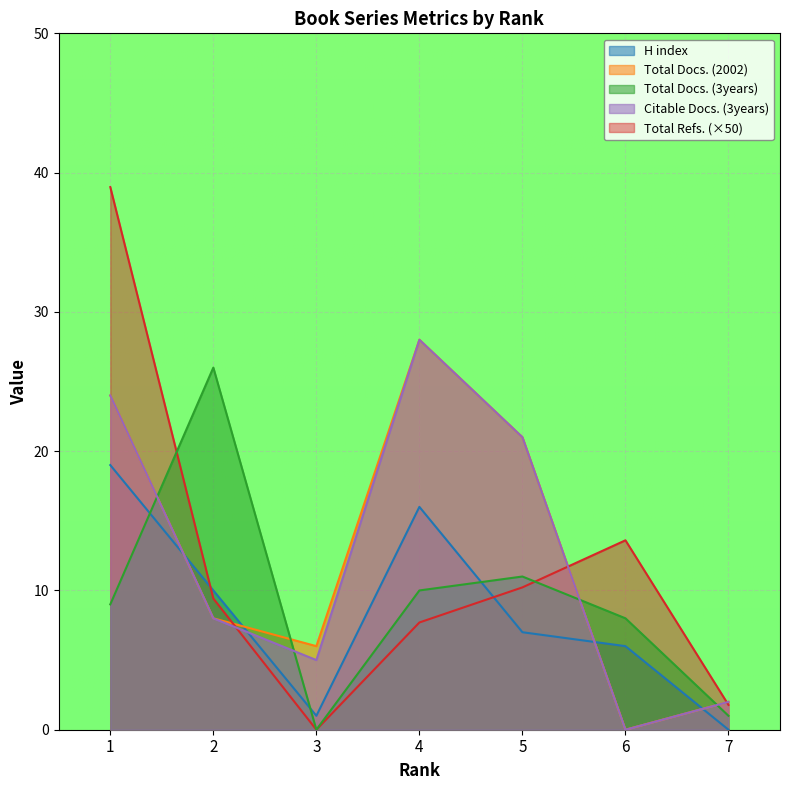

What is the greatest value displayed?

39.0